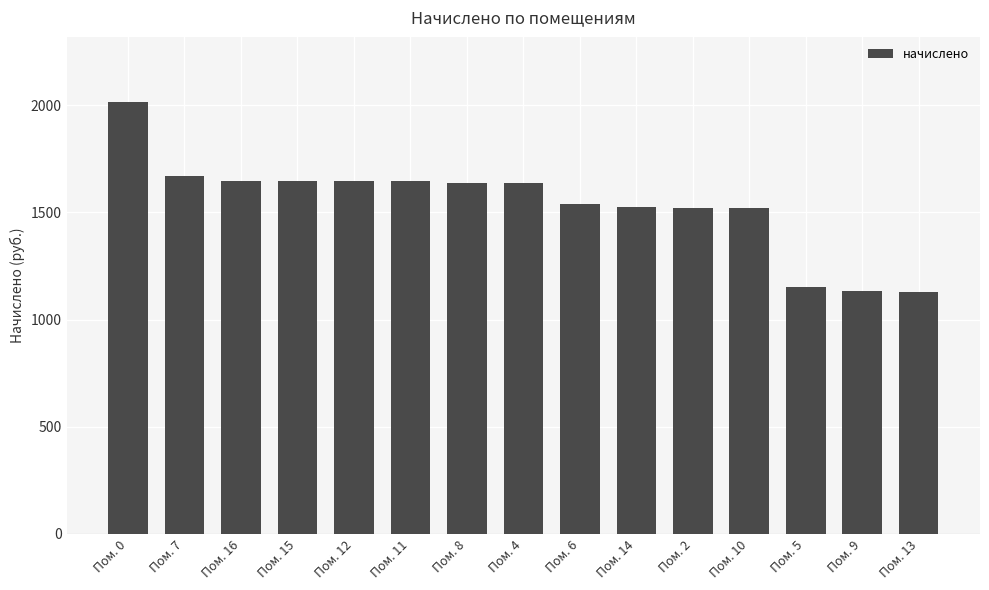

What is the sum of the values at Пом. 12 and Пом. 0?

3664.9